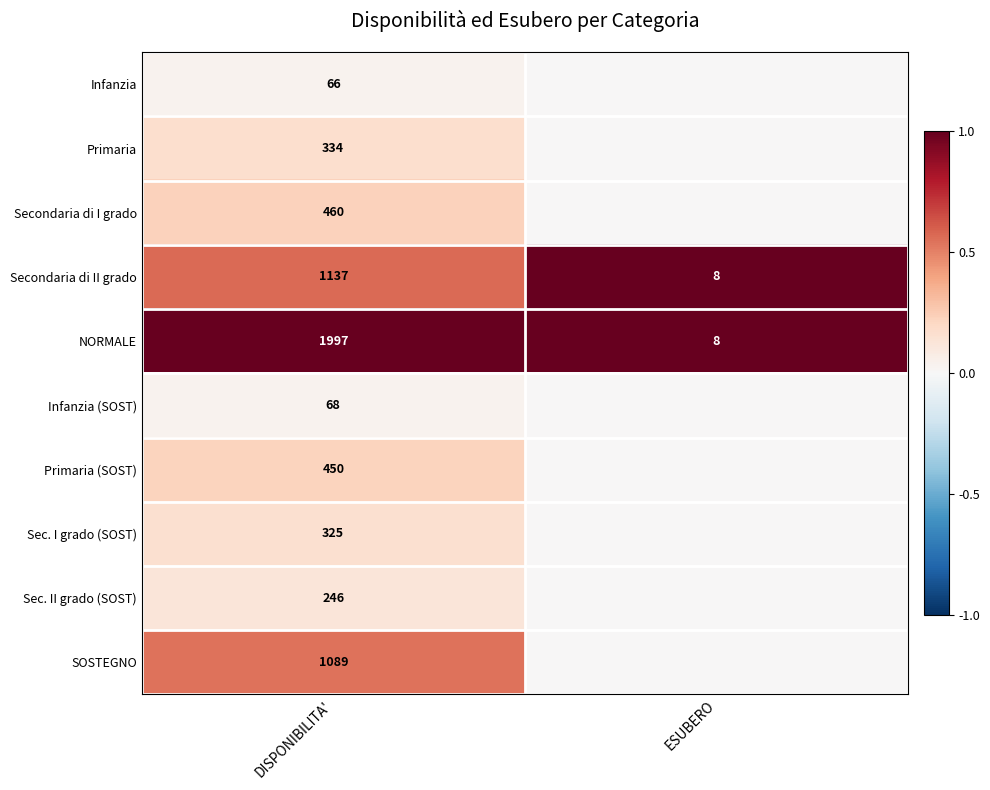

What is the difference between the highest and lowest values at DISPONIBILITA'?

1931